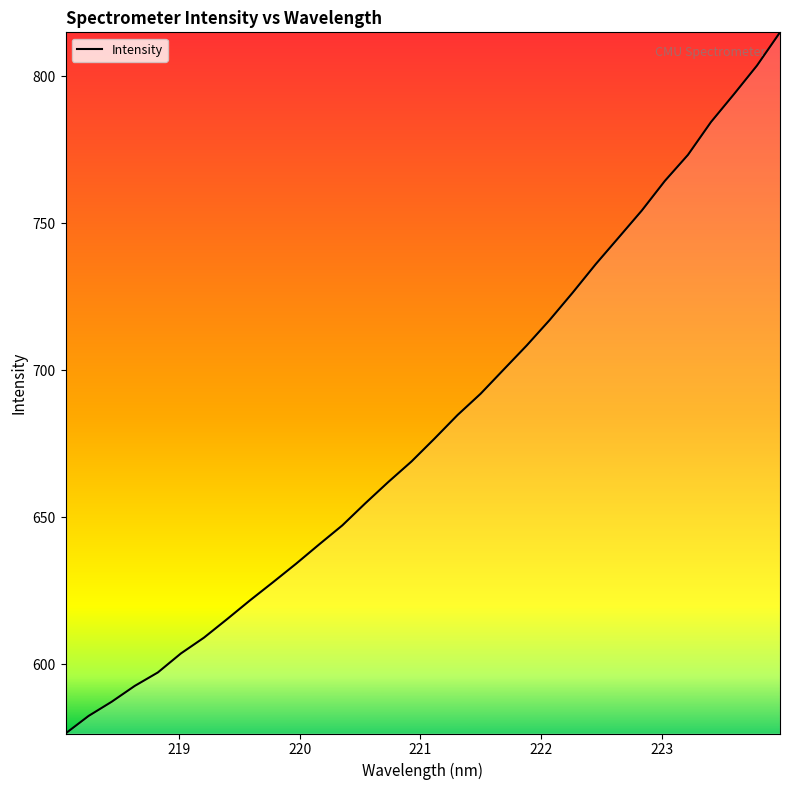

What is the smallest value displayed?

576.4